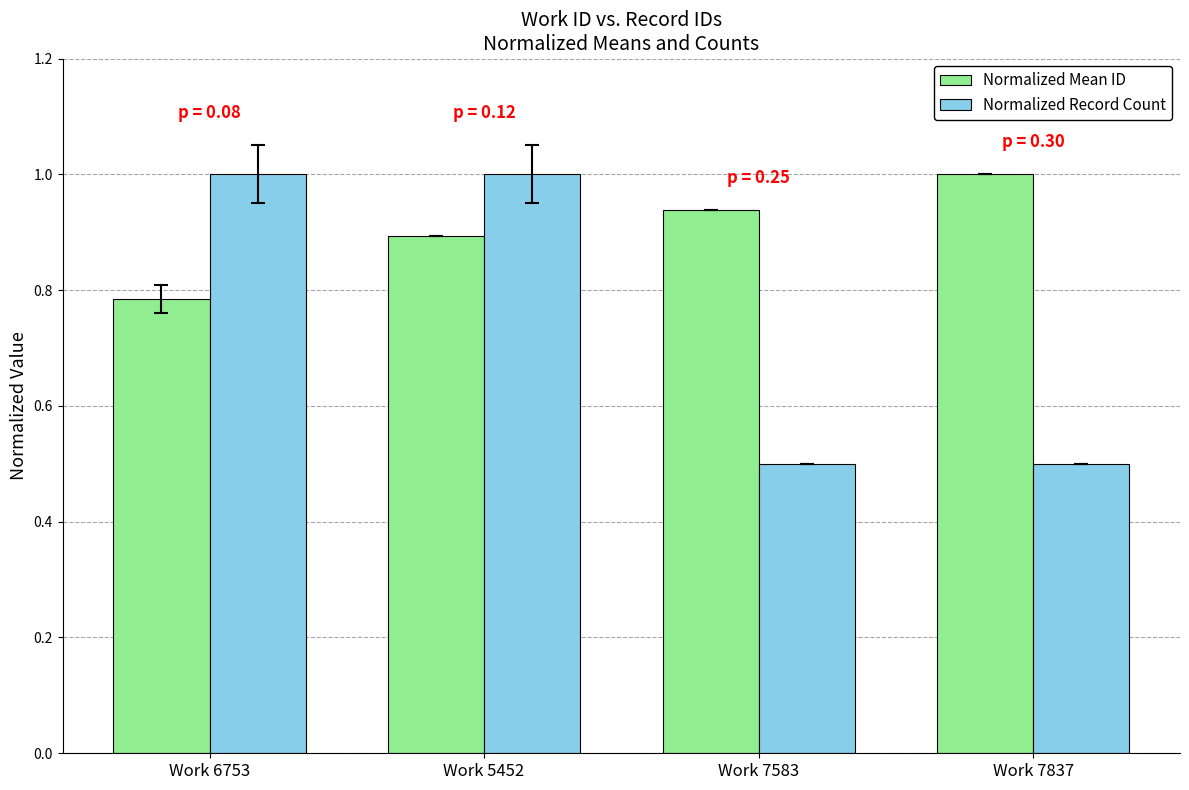

At which category is the sum across all series the highest?

Work 5452